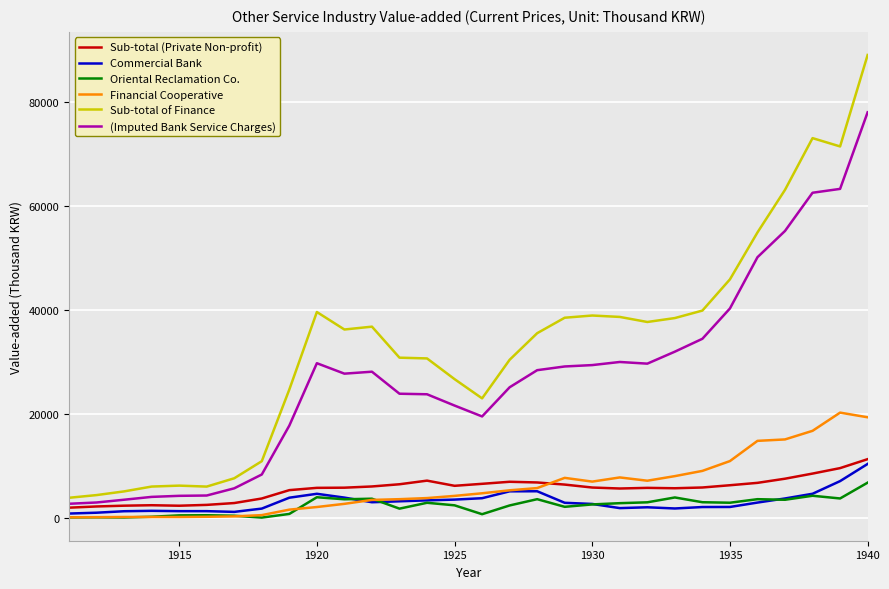

Which series has the largest total across all categories?

Sub-total of Finance